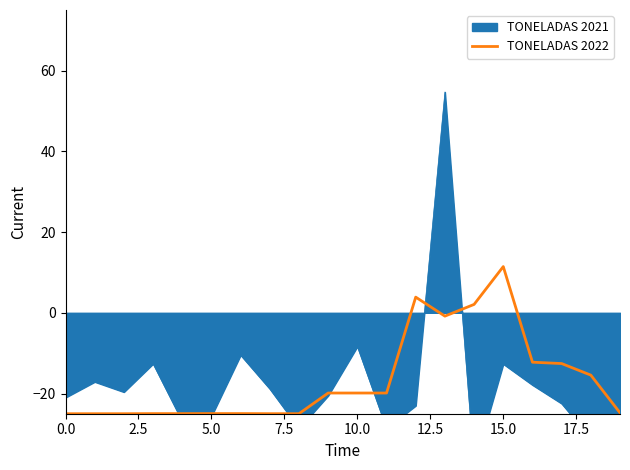

Is it true that TONELADAS 2022 equals -25.0 at 0.0?

True